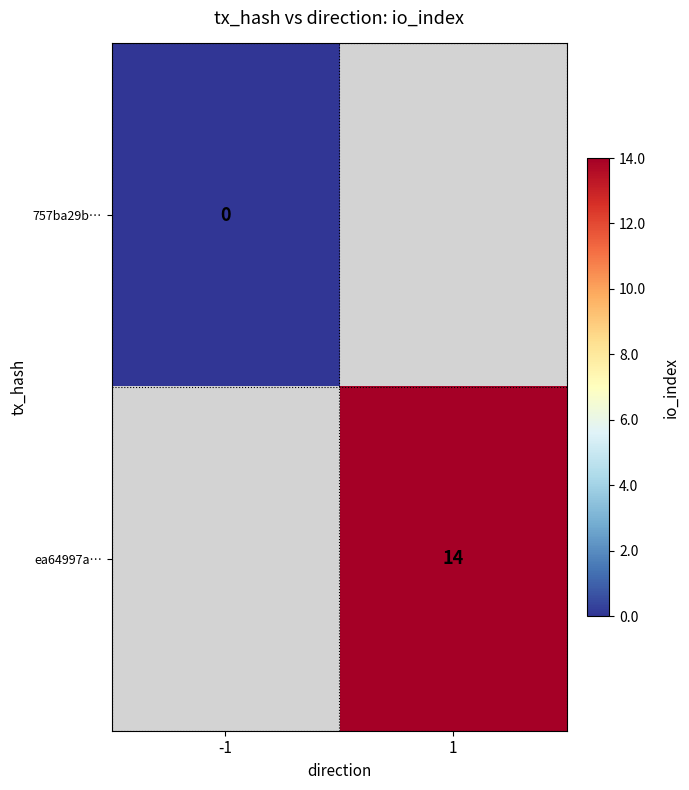

The ea64997a… series shows 14 at 1. True or false?

True